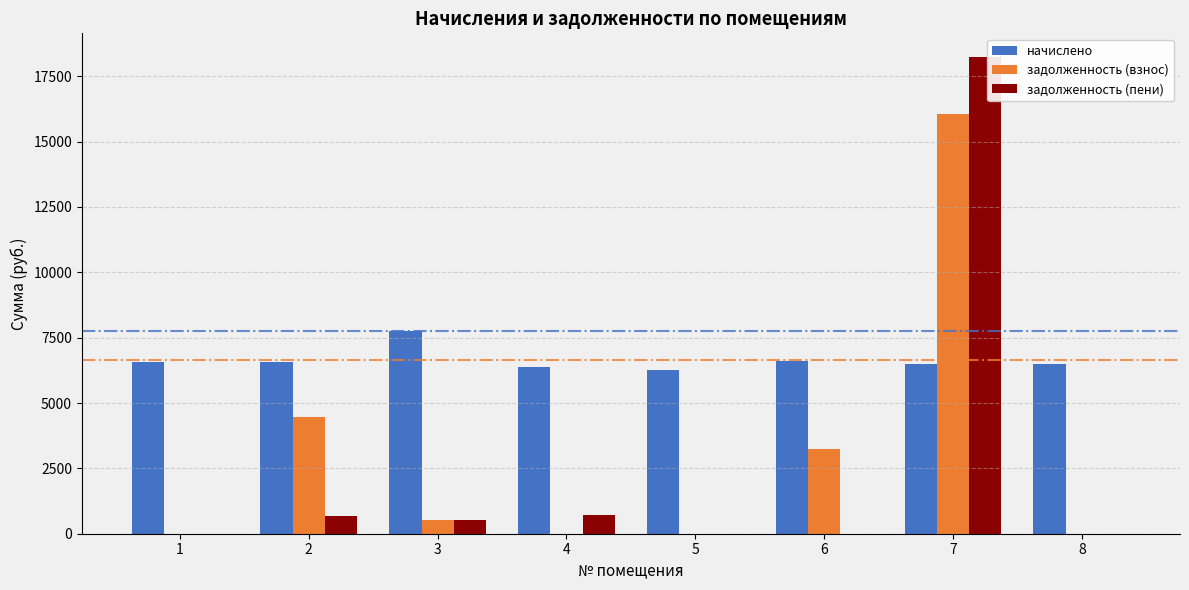

The value of задолженность (пени) at 5 is 0.0. True or false?

True